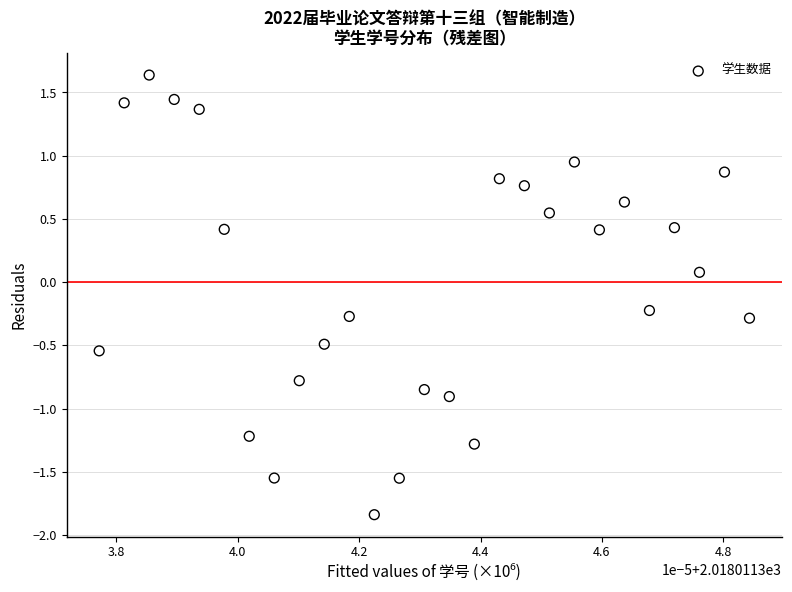

How many data points are displayed?

27